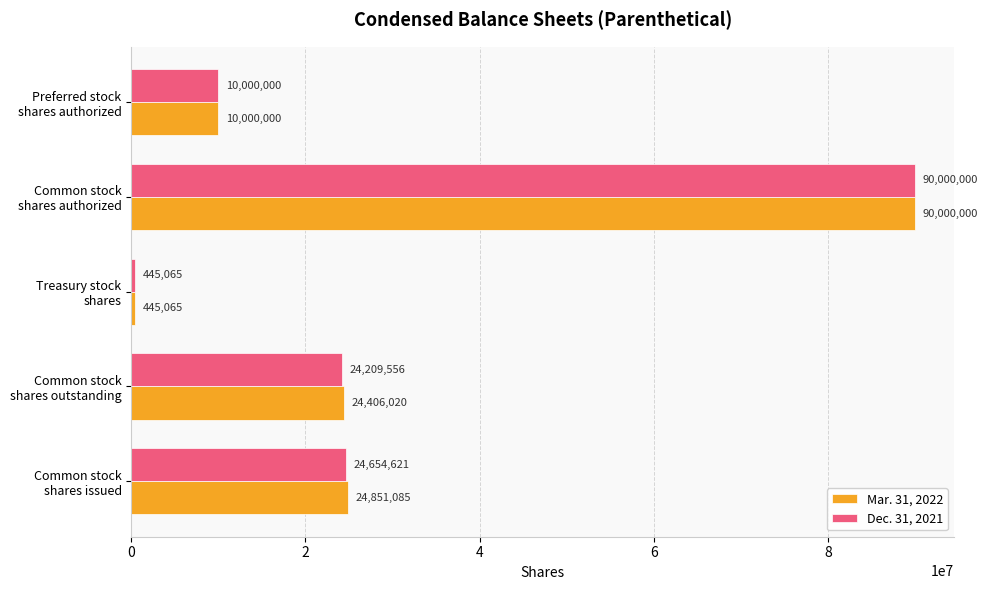

What are all the series names shown in the legend?

Mar. 31, 2022, Dec. 31, 2021